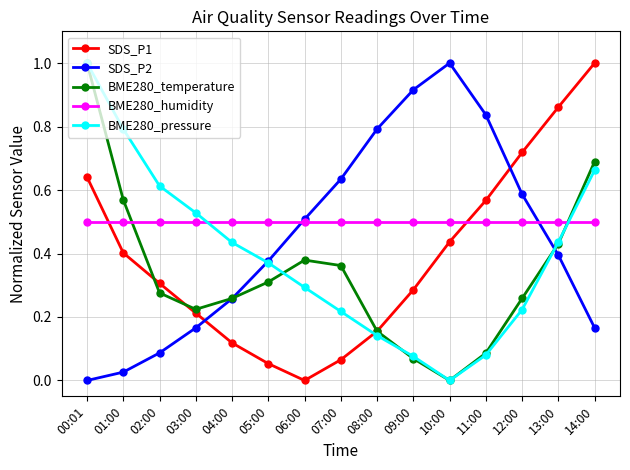

Which series changed the most between 00:01 and 12:00?

BME280_pressure